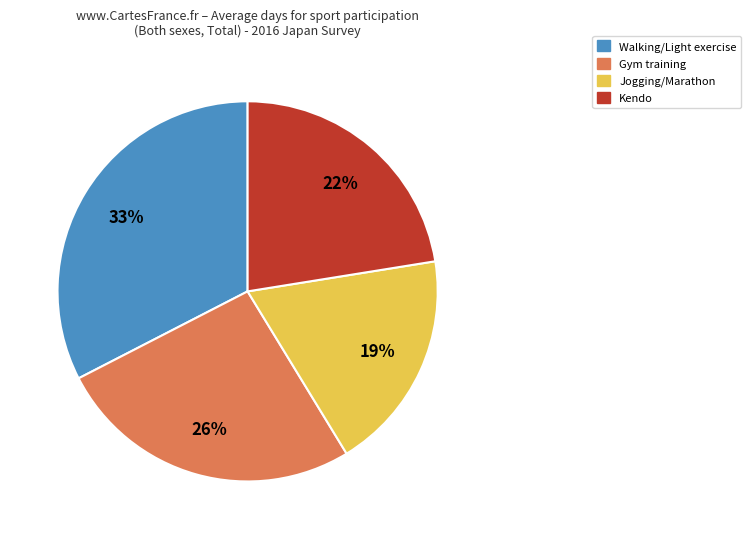

To the nearest percent, what is the difference between the largest and smallest slice percentages?

14%